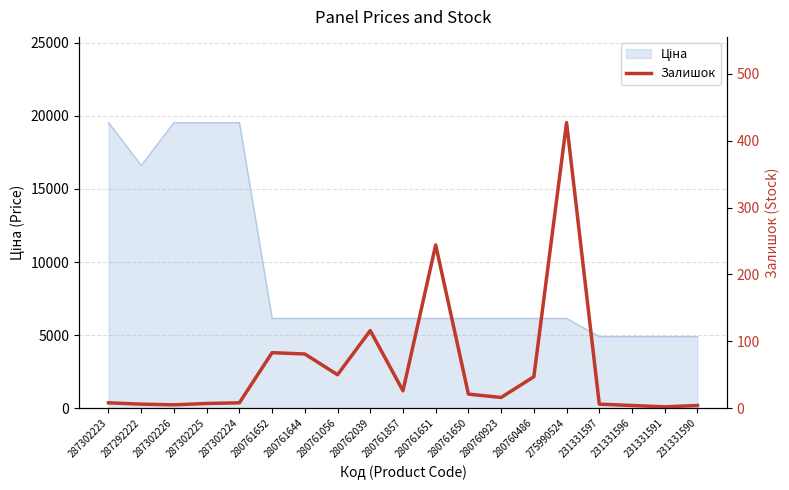

Where is the data nearest to the value 214?

280761651